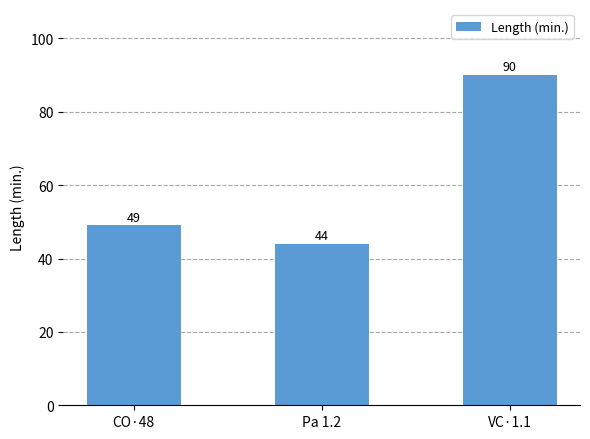

Rank the categories by value from lowest to highest.

Pa 1.2, CO·48, VC·1.1